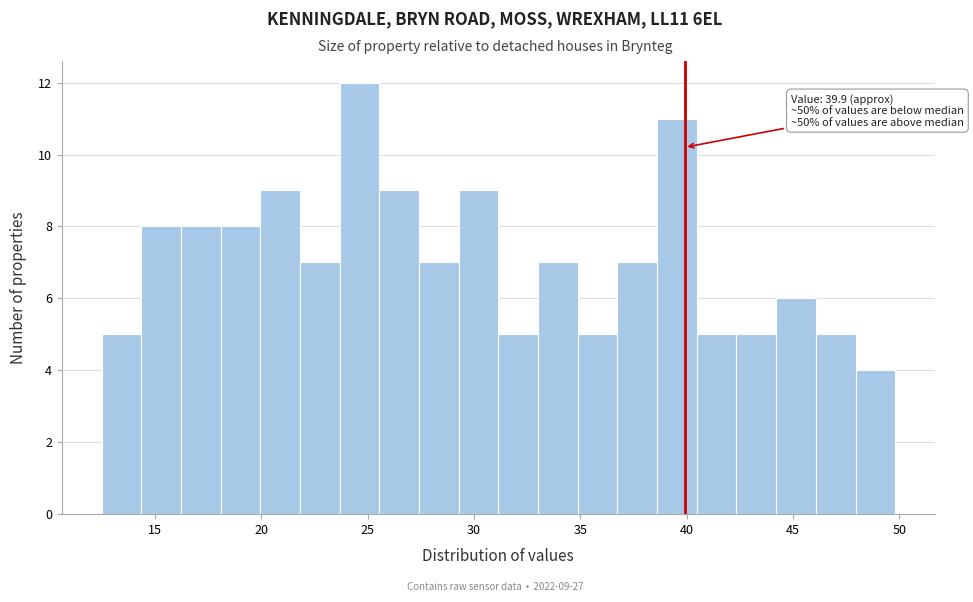

Around what value on the x-axis is the tallest bar? Give the approximate position of its centre, as read against the axis.

24.5